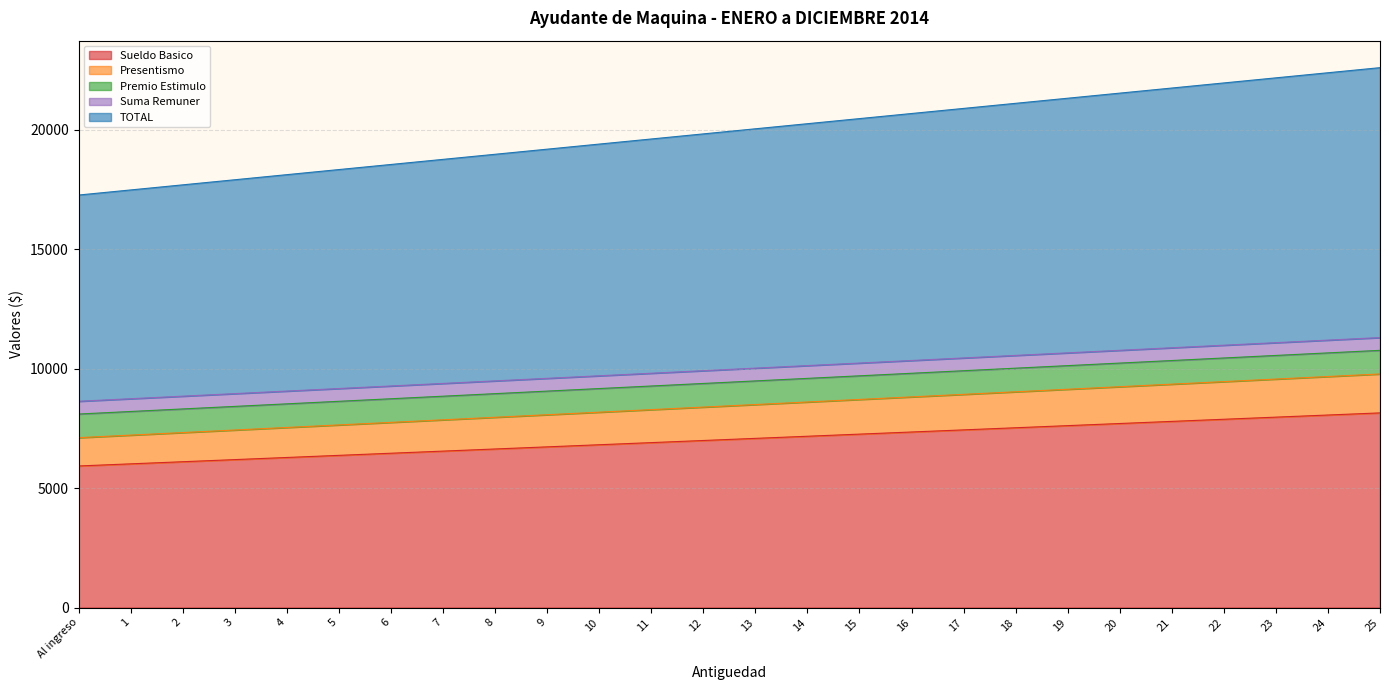

What is the highest value of the Sueldo Basico series?

8144.2